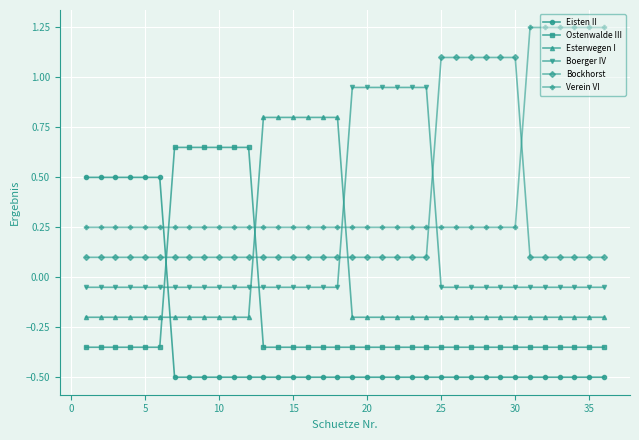

After their last crossing, which series has the higher values: Boerger IV or Verein VI?

Verein VI